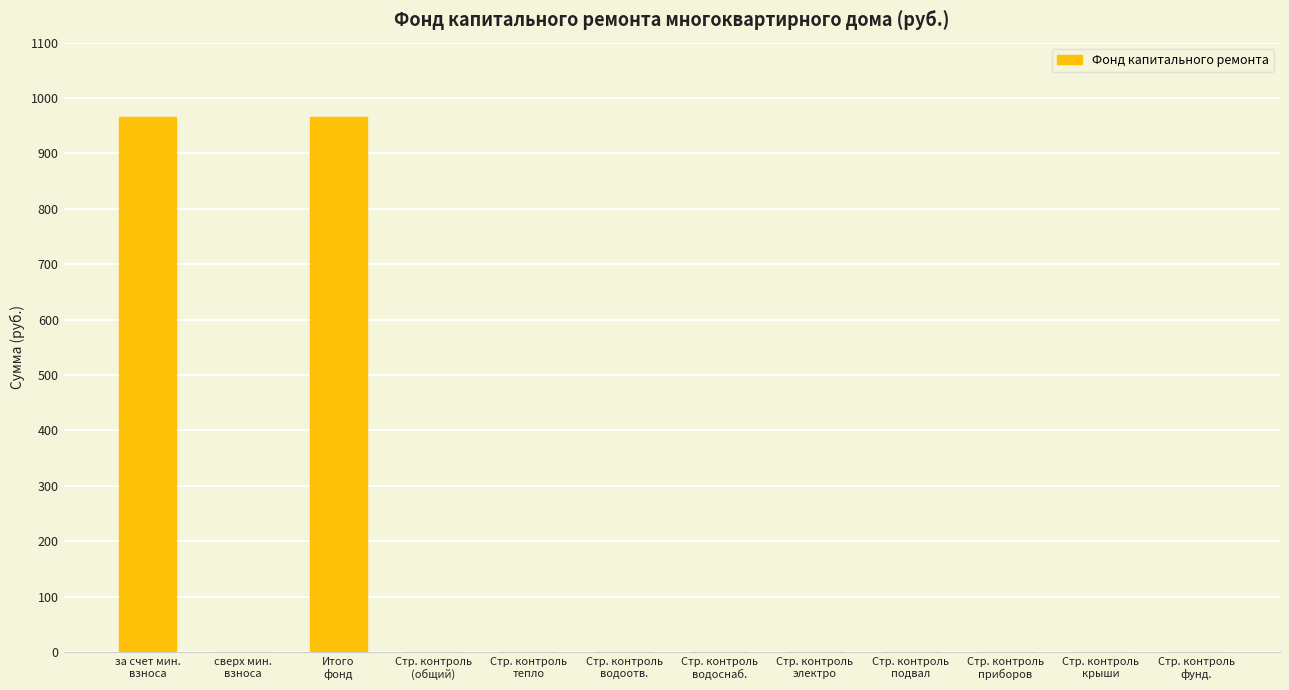

What is the sum of all values?

1932.8